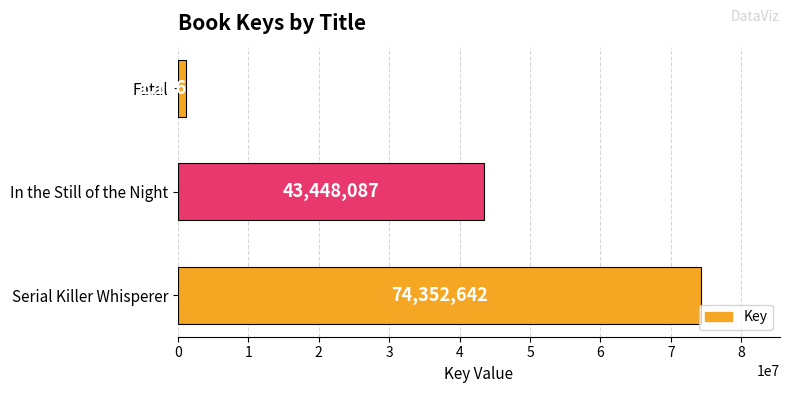

How many bars are there in total?

3